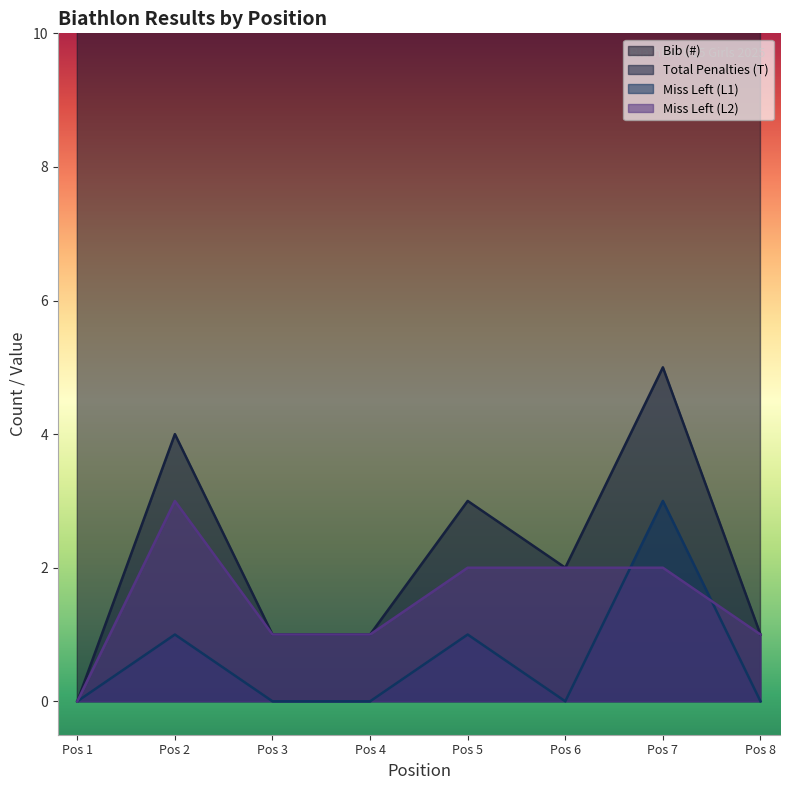

The Miss Left (L2) series shows -2 at Pos 1. True or false?

False